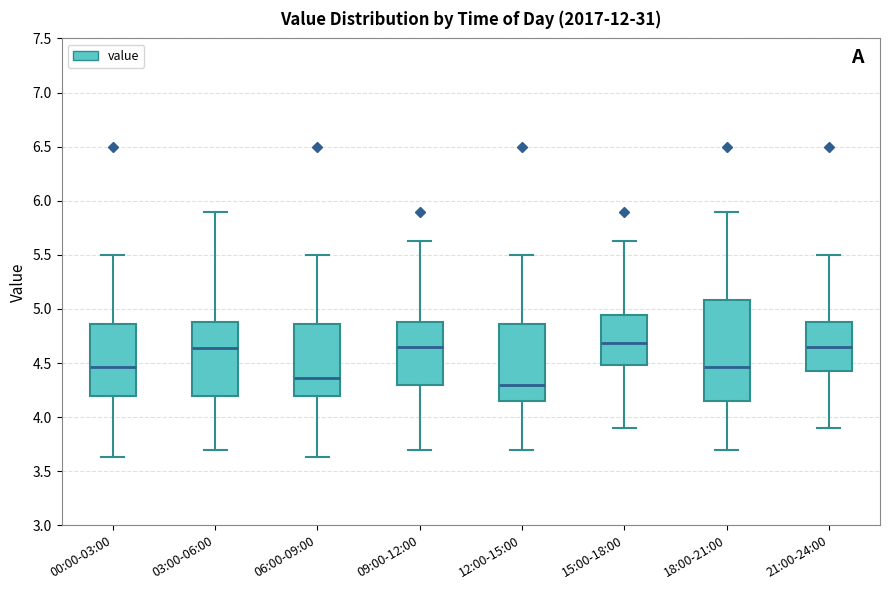

Reading left to right, transcribe this box plot: for each box, give where its median line is, the range the box spans, and where its two whiskers end, as read against the y-axis. The values are not printed on the chart, so give them approximately, as read against the axis.

00:00-03:00: median 4.45, box 4.20 to 4.85, whiskers 3.65 to 5.50
03:00-06:00: median 4.65, box 4.20 to 4.90, whiskers 3.70 to 5.90
06:00-09:00: median 4.35, box 4.20 to 4.85, whiskers 3.65 to 5.50
09:00-12:00: median 4.65, box 4.30 to 4.90, whiskers 3.70 to 5.65
12:00-15:00: median 4.30, box 4.15 to 4.85, whiskers 3.70 to 5.50
15:00-18:00: median 4.70, box 4.50 to 4.95, whiskers 3.90 to 5.65
18:00-21:00: median 4.45, box 4.15 to 5.10, whiskers 3.70 to 5.90
21:00-24:00: median 4.65, box 4.40 to 4.90, whiskers 3.90 to 5.50